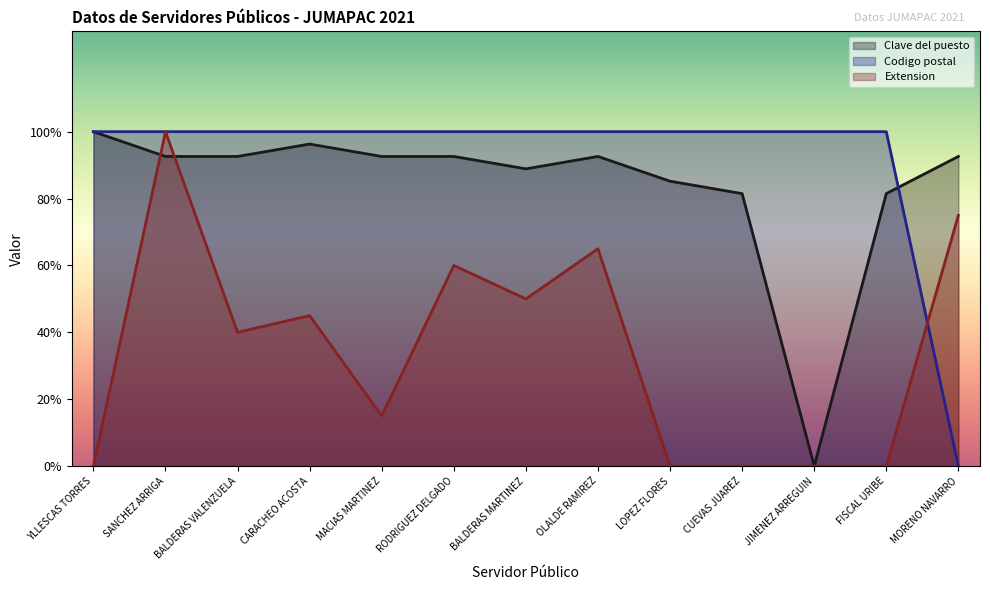

After their last crossing, which series has the higher values: Extension or Codigo postal?

Extension